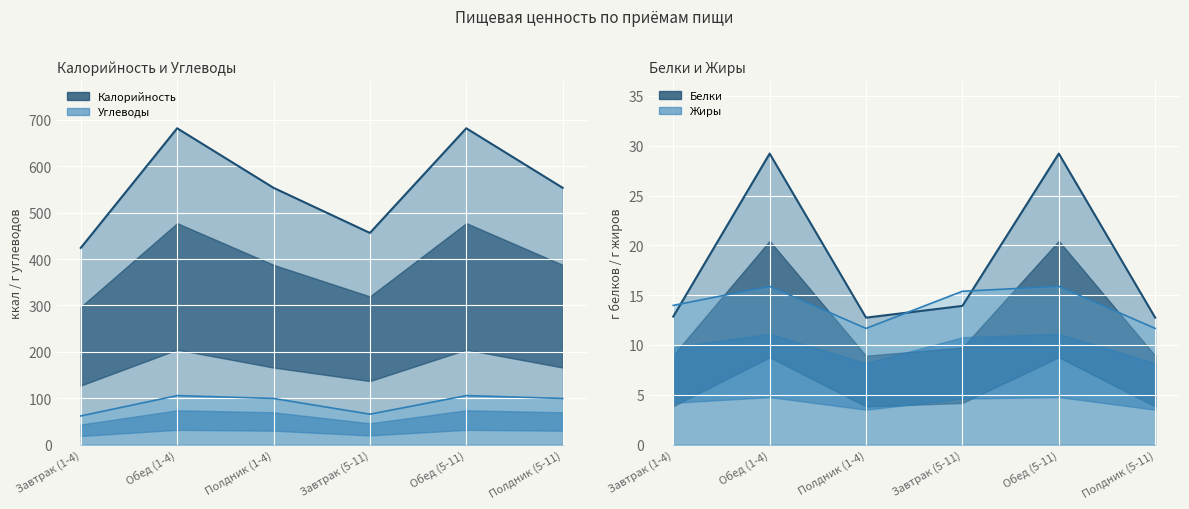

Reading left to right, list all the values displayed in this chart.

Калорийность: Завтрак (1-4)=424.0	Обед (1-4)=681.9	Полдник (1-4)=553.6	Завтрак (5-11)=456.3	Обед (5-11)=681.9	Полдник (5-11)=553.6
Белки: Завтрак (1-4)=12.8	Обед (1-4)=29.2	Полдник (1-4)=12.7	Завтрак (5-11)=13.9	Обед (5-11)=29.2	Полдник (5-11)=12.7
Жиры: Завтрак (1-4)=14.0	Обед (1-4)=15.9	Полдник (1-4)=11.7	Завтрак (5-11)=15.4	Обед (5-11)=15.9	Полдник (5-11)=11.7
Углеводы: Завтрак (1-4)=61.7	Обед (1-4)=105.5	Полдник (1-4)=99.4	Завтрак (5-11)=65.5	Обед (5-11)=105.5	Полдник (5-11)=99.4